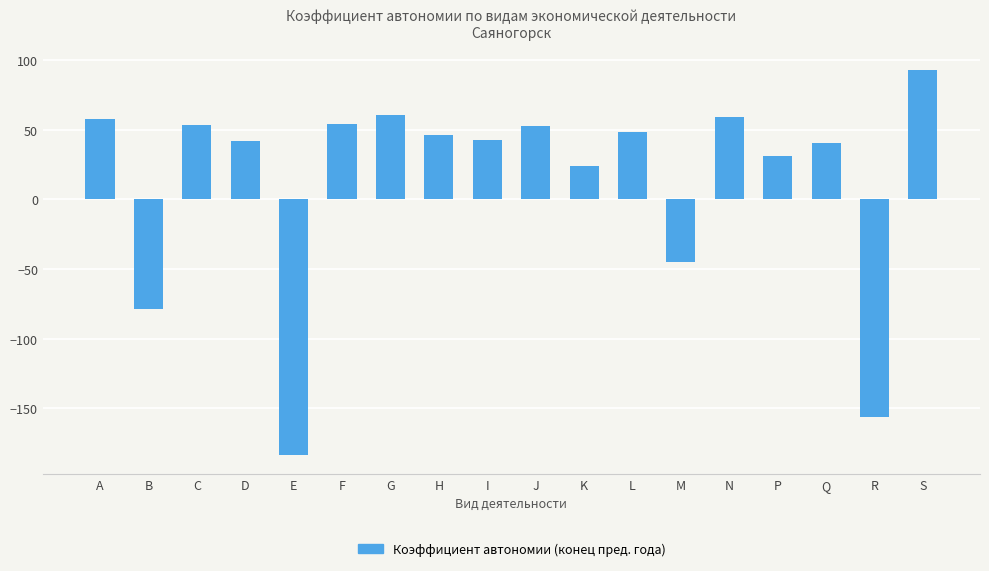

How many data points are above 45?

9